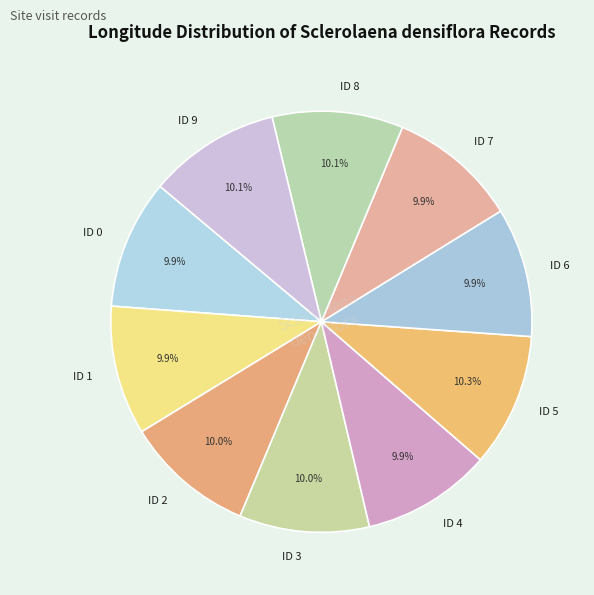

What percentage is the ID 3 slice, to the nearest percent?

10%